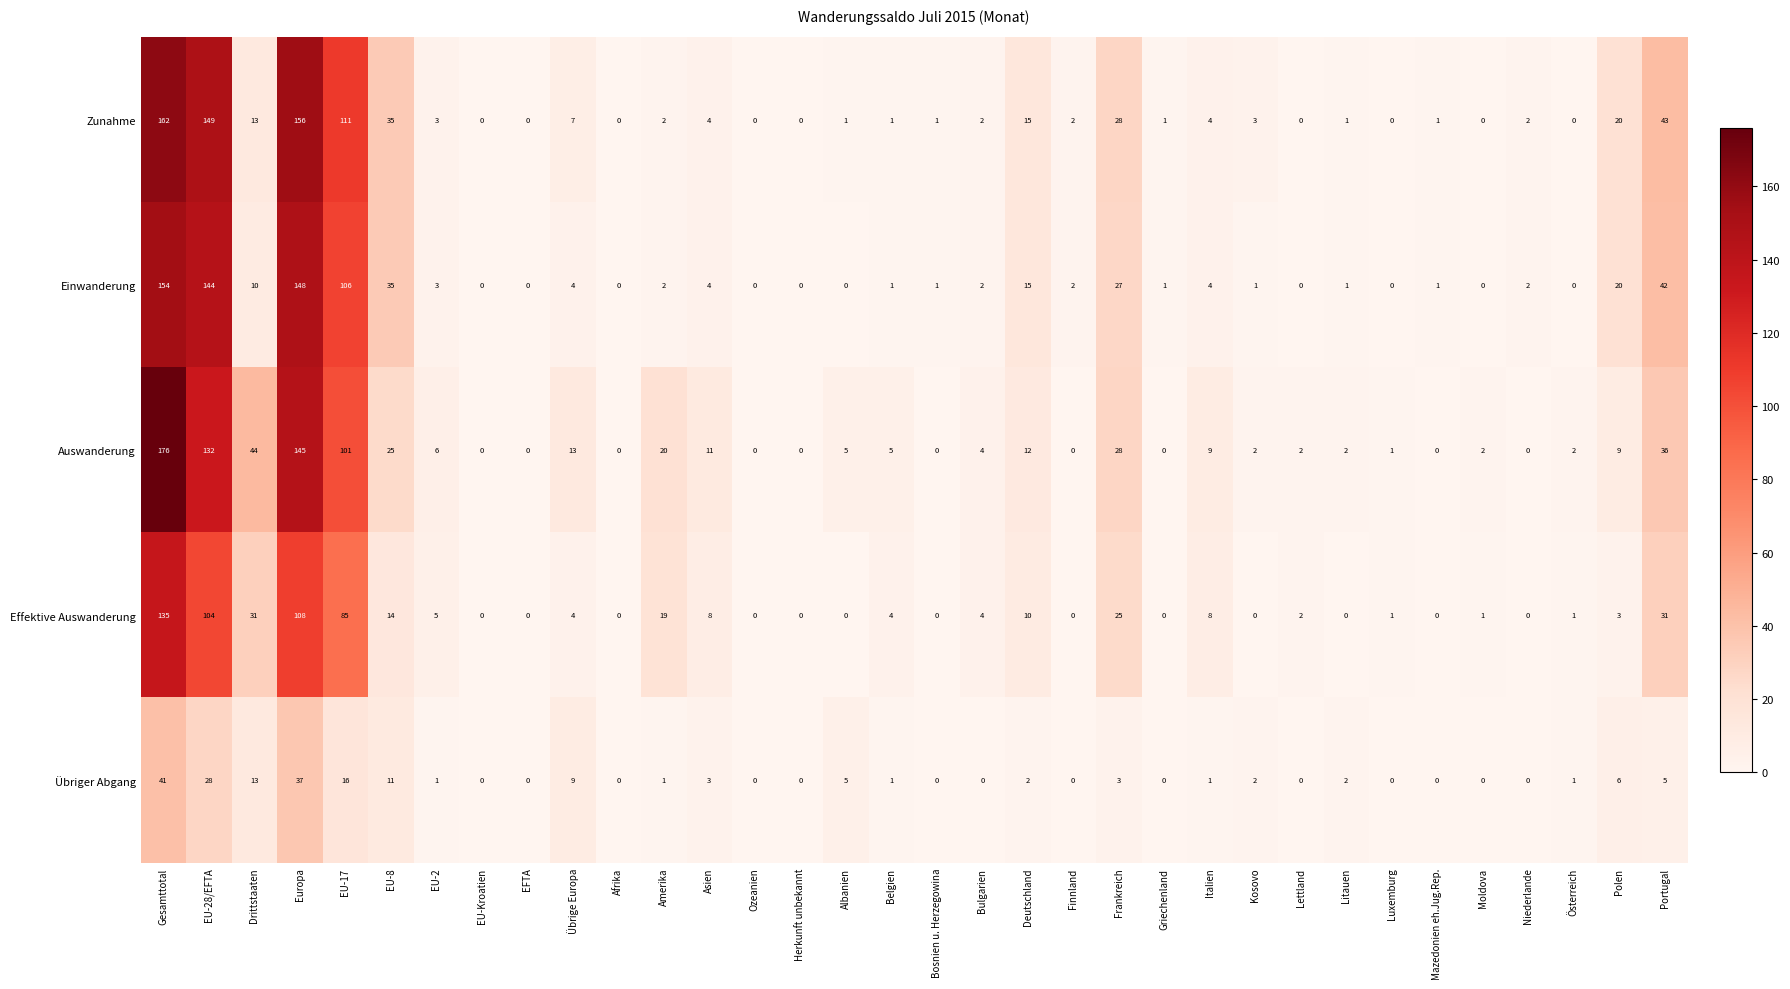

What is the spread (max minus min) of values at Frankreich?

25